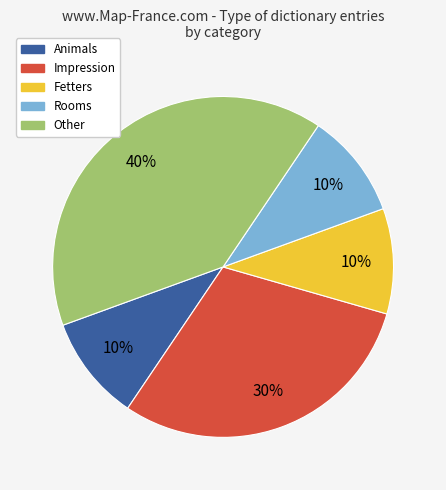

To the nearest percent, what is the average slice percentage?

20%